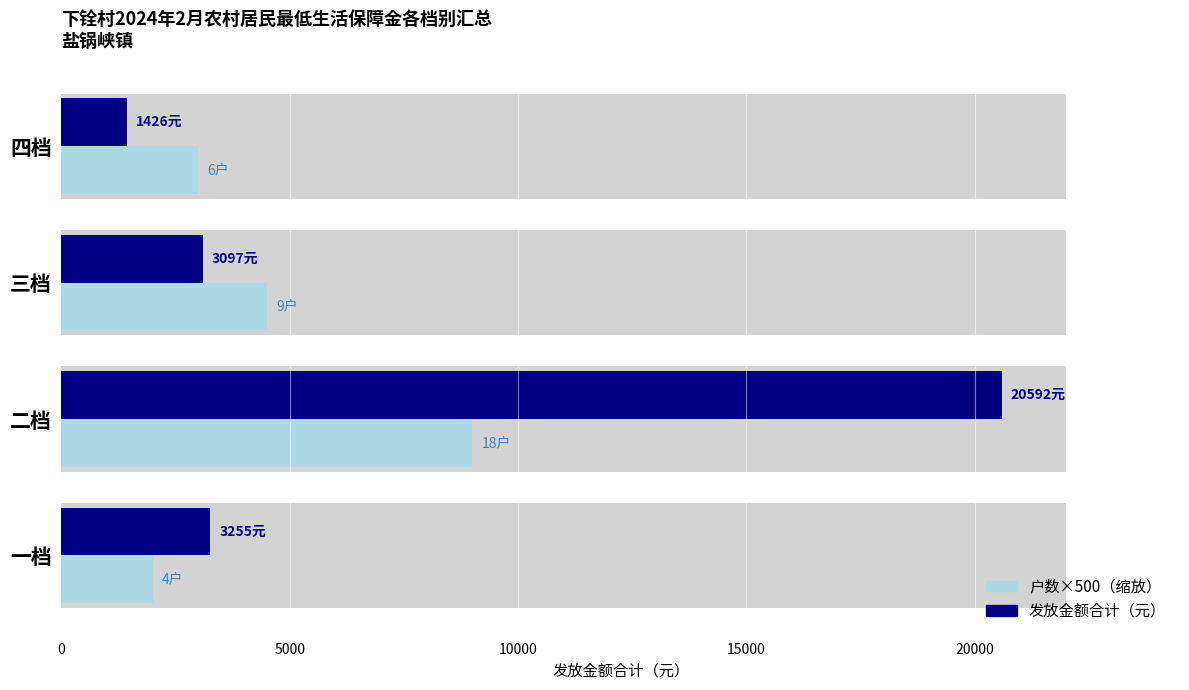

Rank the series by their maximum value, from lowest to highest.

户数×500（缩放）, 发放金额合计（元）